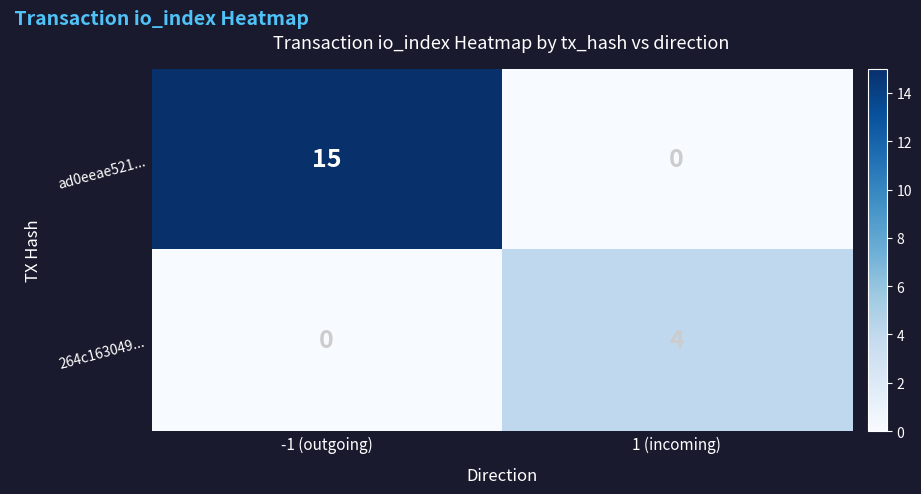

What is the sum of all ad0eeae521... values?

15